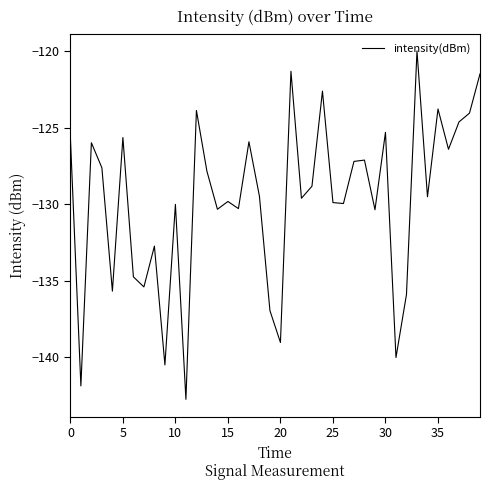

What is the minimum value shown in the chart?

-142.7